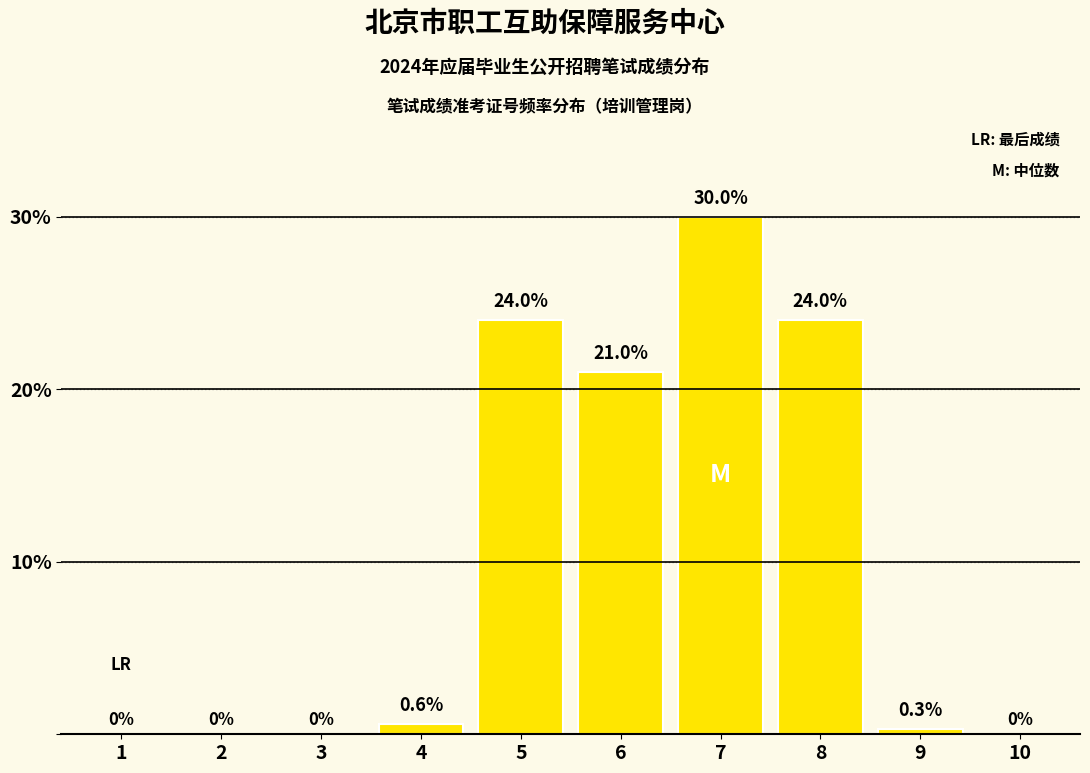

Reading left to right, extract all data points from this chart.

1=0.0	2=0.0	3=0.0	4=0.6	5=24.0	6=21.0	7=30.0	8=24.0	9=0.3	10=0.0